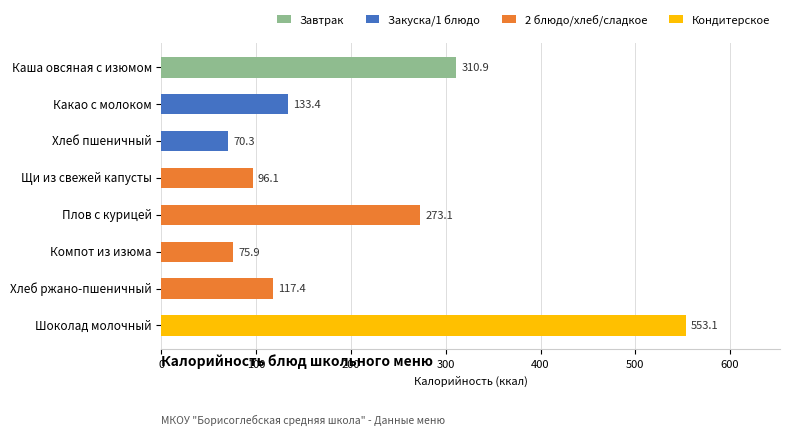

The chart shows a value of 184.7 at Хлеб ржано-пшеничный. True or false?

False